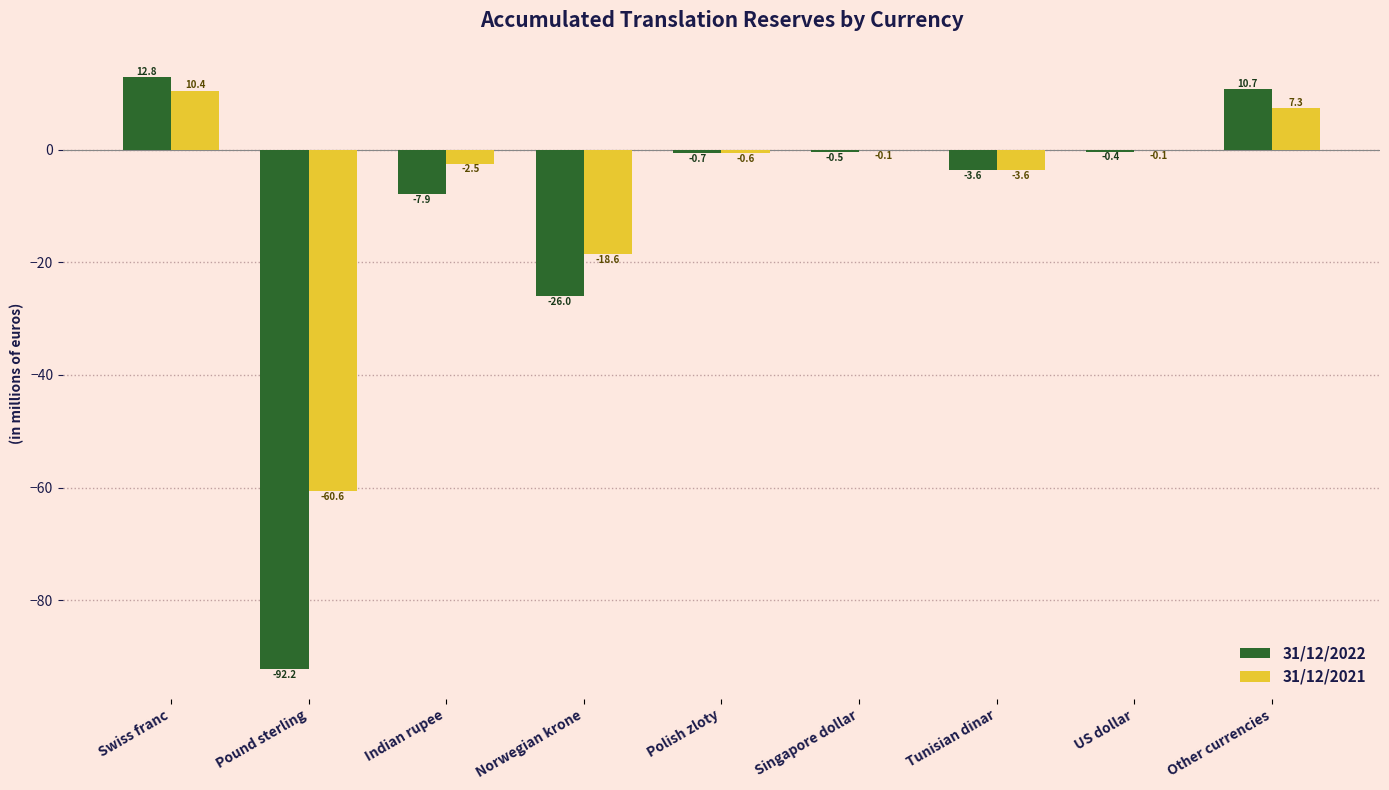

What are all the series names shown in the legend?

31/12/2022, 31/12/2021